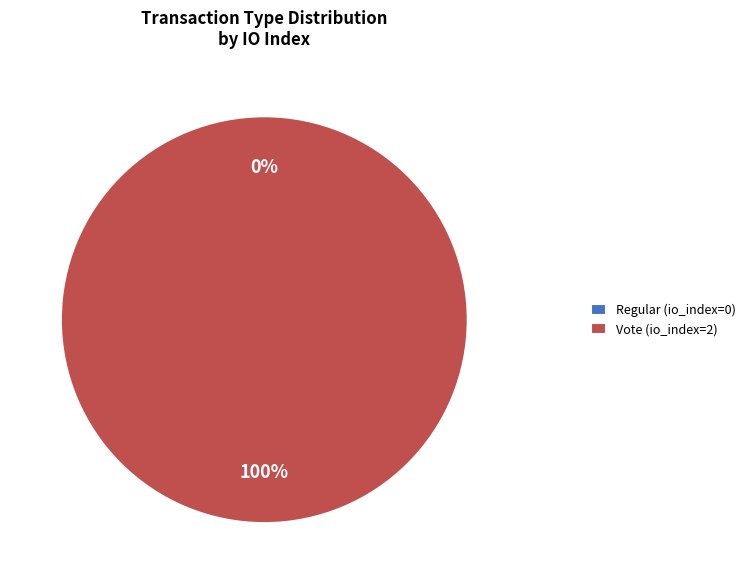

Does Vote (io_index=2) account for over 50% of the chart?

Yes